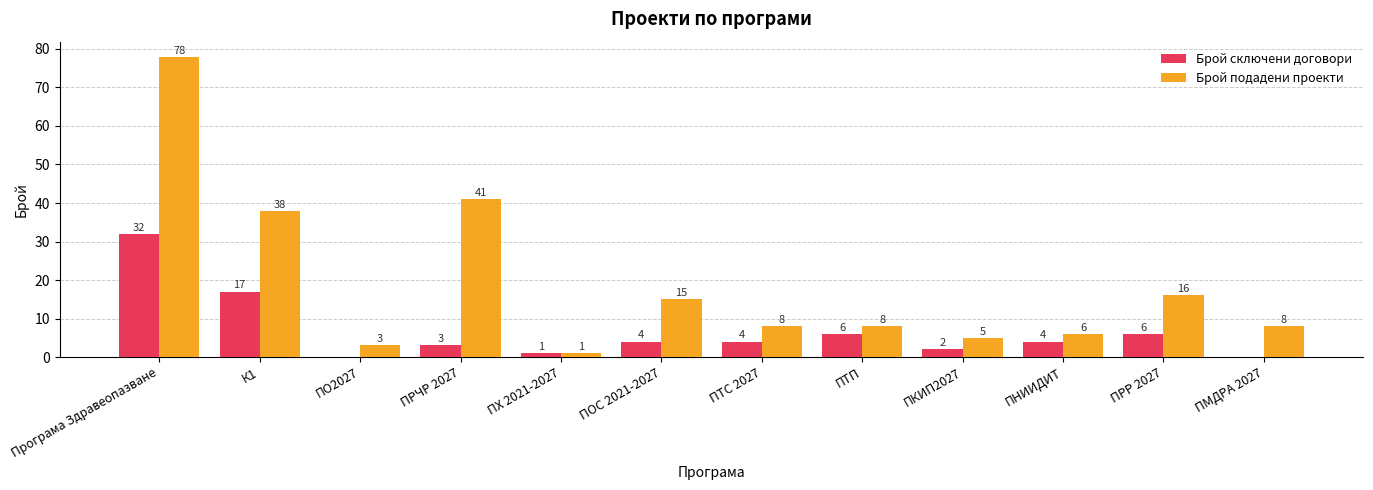

Which series has the largest total across all categories?

Брой подадени проекти